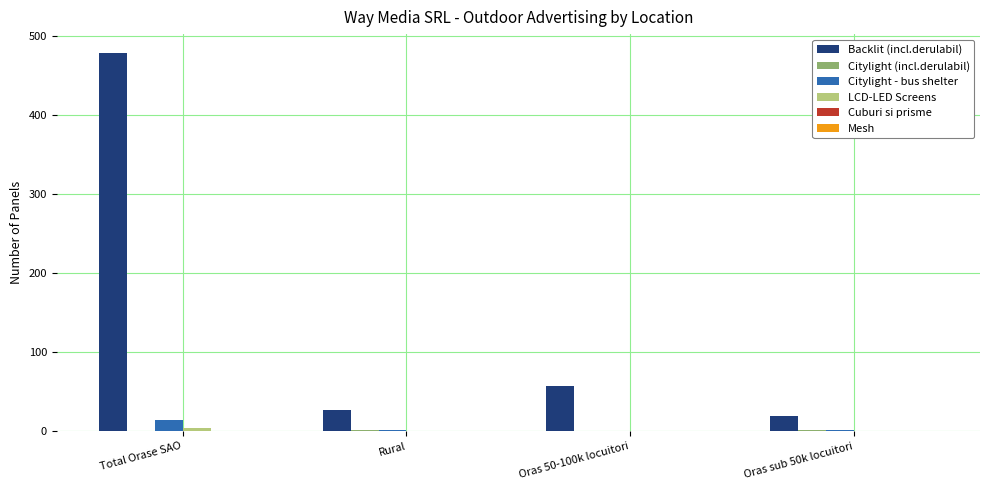

At which category is the sum across all series the highest?

Total Orase SAO